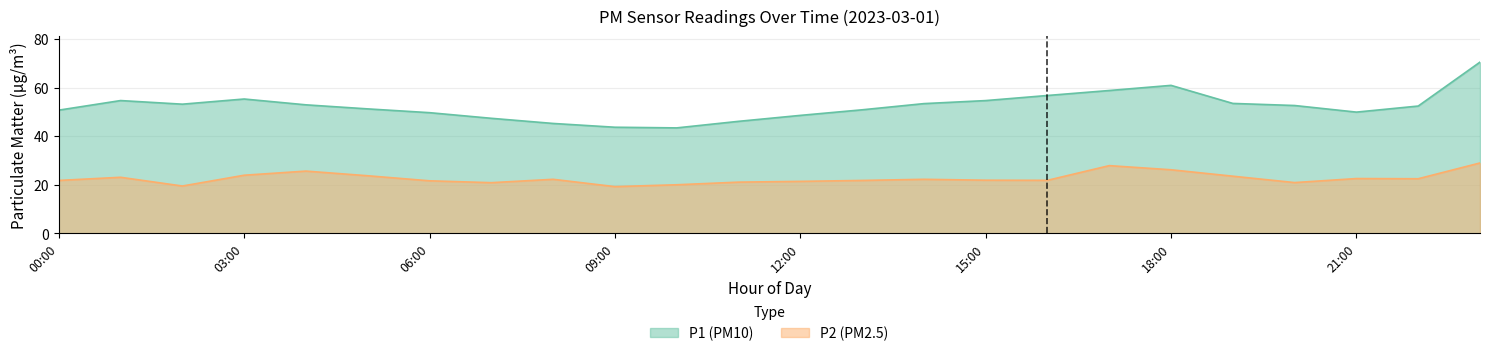

What is the difference between the maximum and minimum values in the P1 series?

27.1